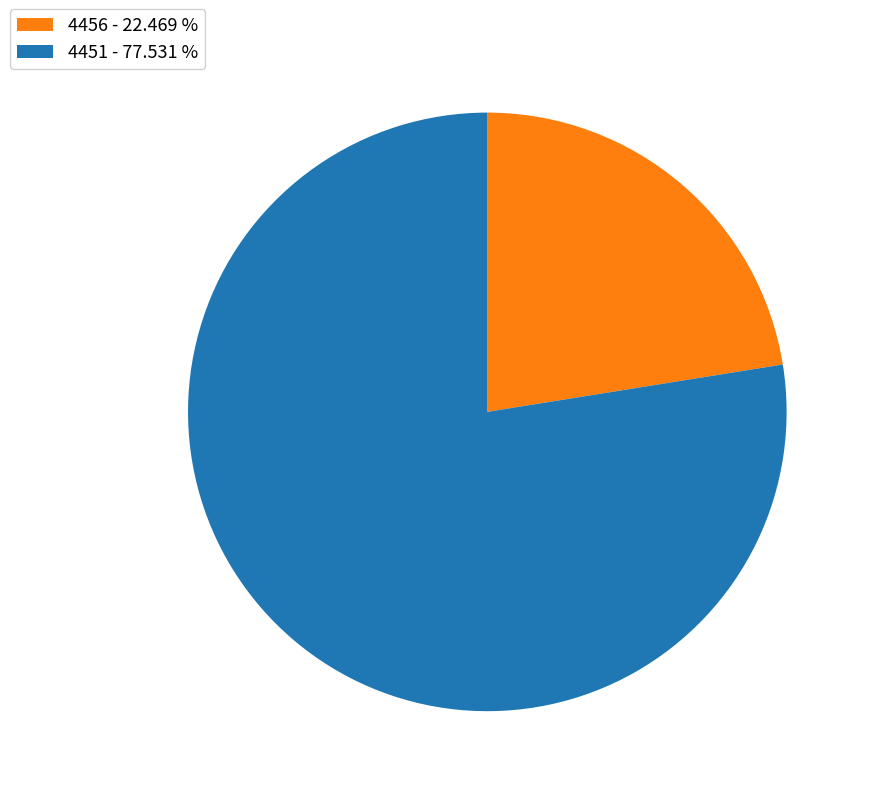

Rank the categories by value from lowest to highest.

4456, 4451